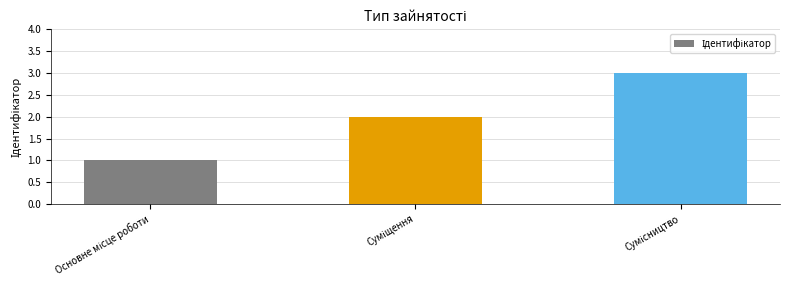

How many bars are there in total?

3